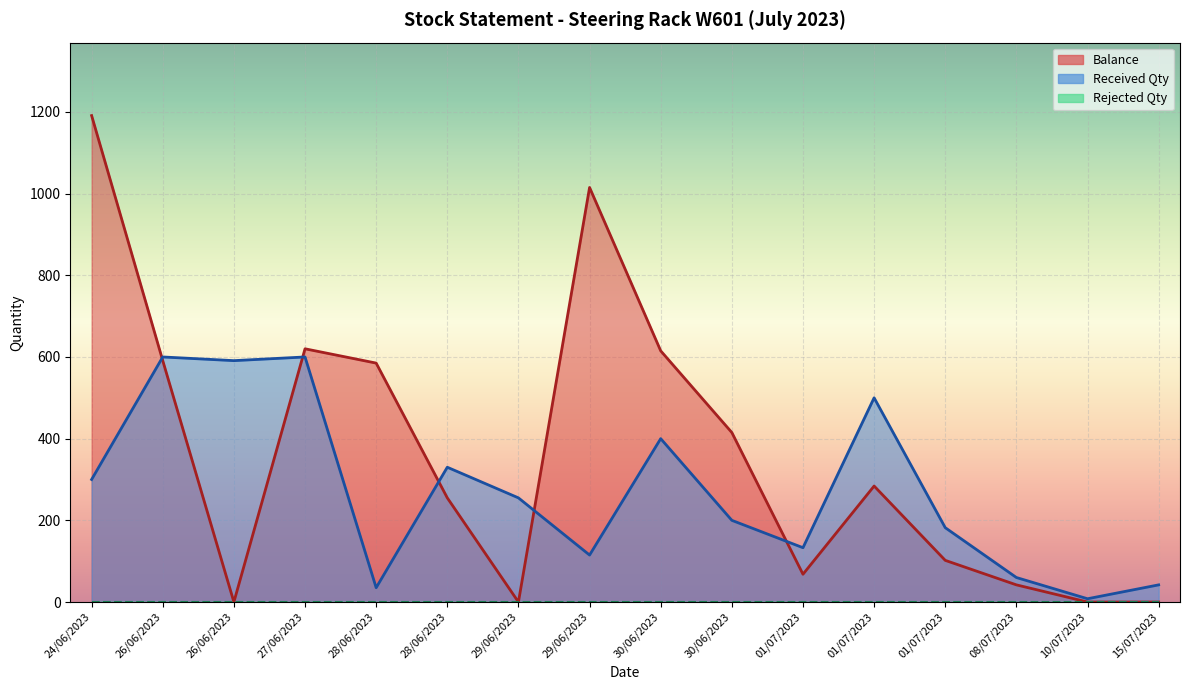

The value of Received Qty at 30/06/2023 is 69. True or false?

False